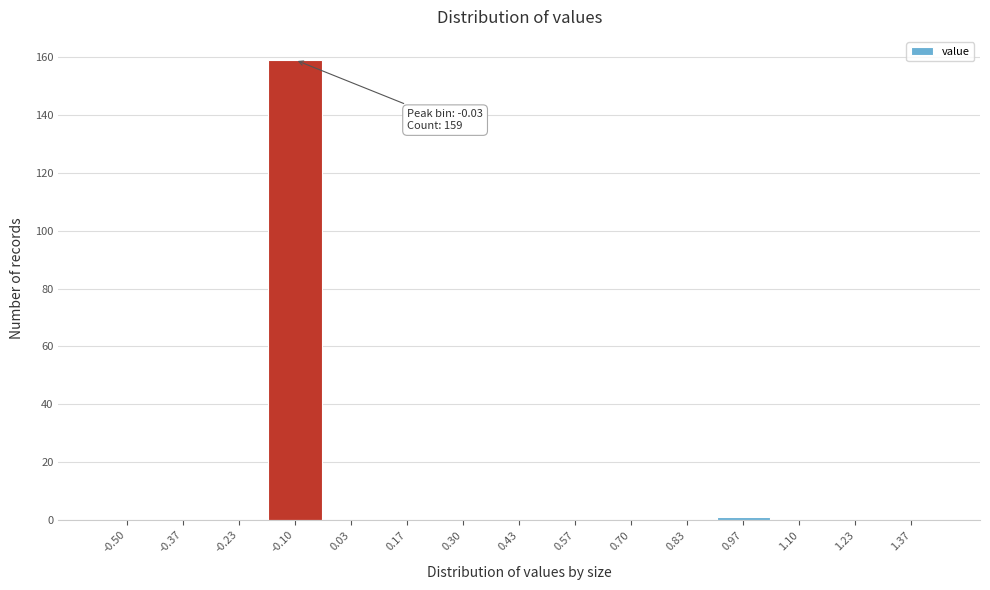

Reading left to right, extract all data points from this chart.

-0.50=0	-0.37=0	-0.23=0	-0.10=159	0.03=0	0.17=0	0.30=0	0.43=0	0.57=0	0.70=0	0.83=0	0.97=1	1.10=0	1.23=0	1.37=0